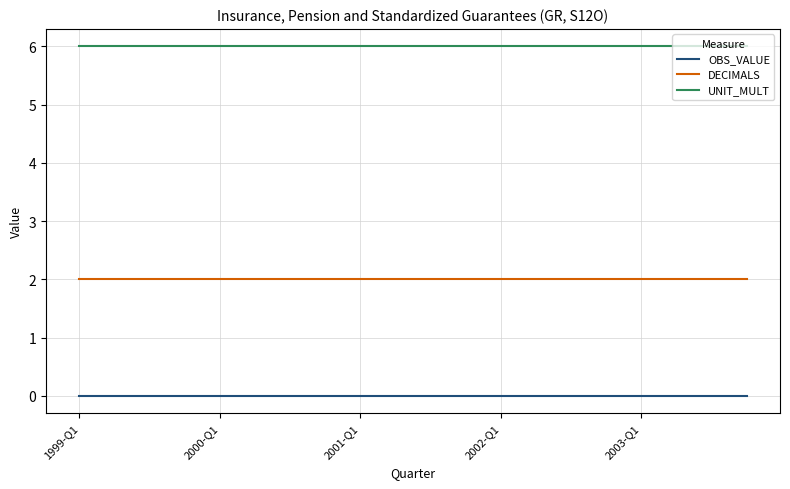

Does the chart have visible grid lines?

Yes